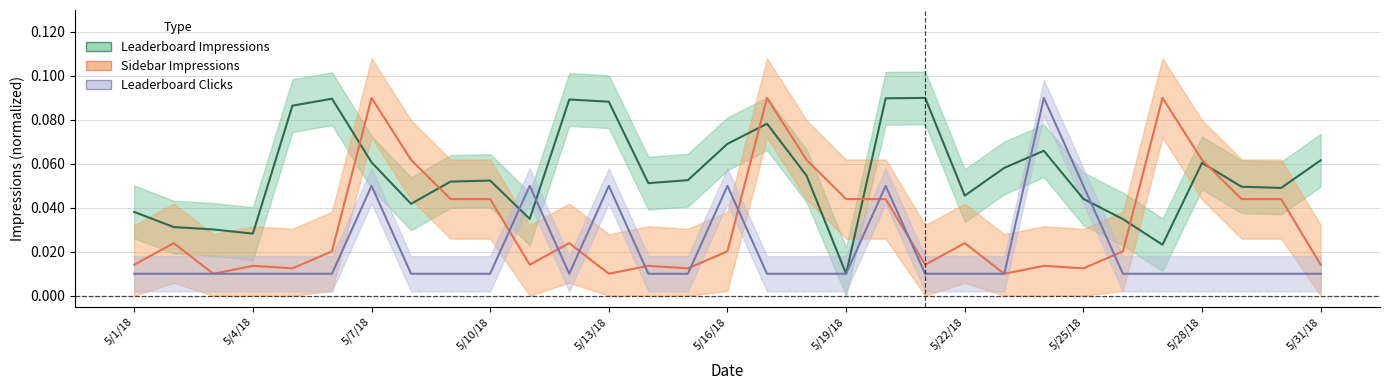

At which category does Sidebar Impressions reach its first local peak?

5/2/18